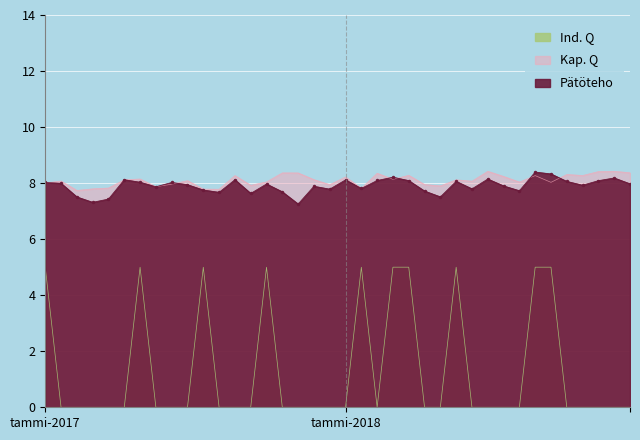

At which category is the sum across all series the highest?

32